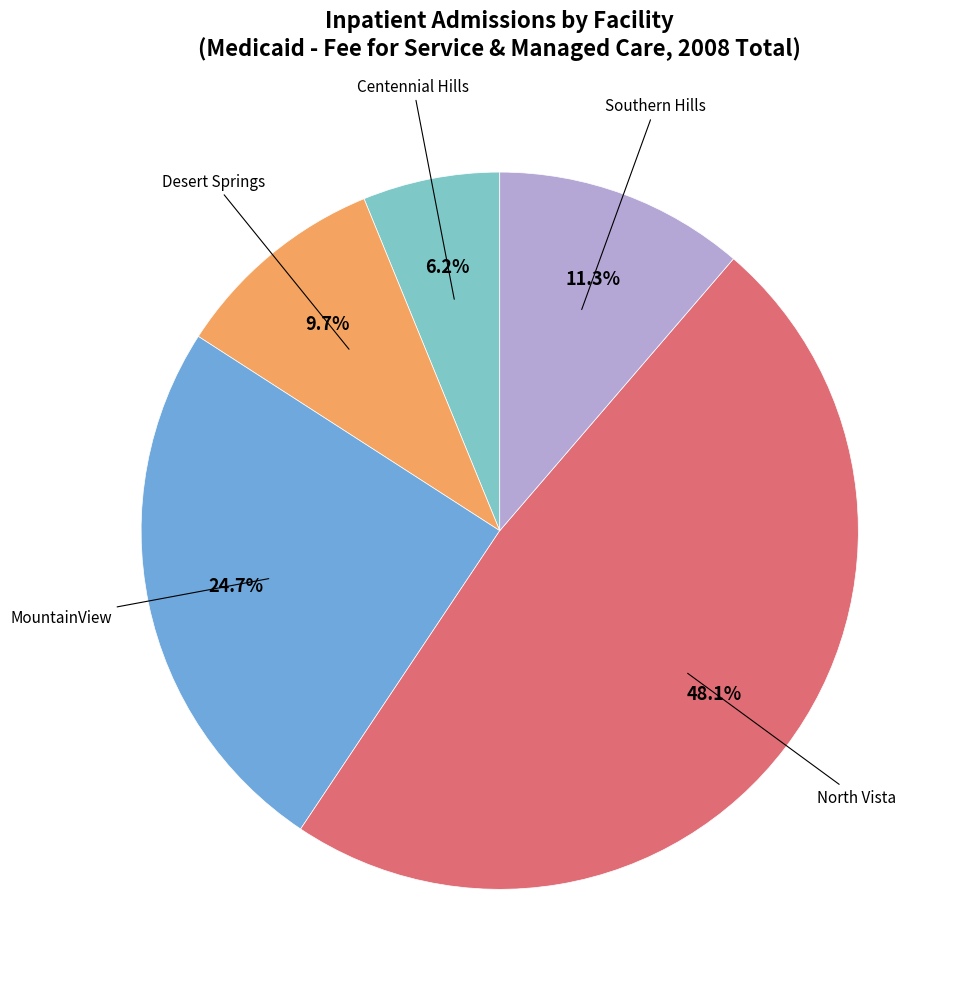

Does any single category account for the majority?

No